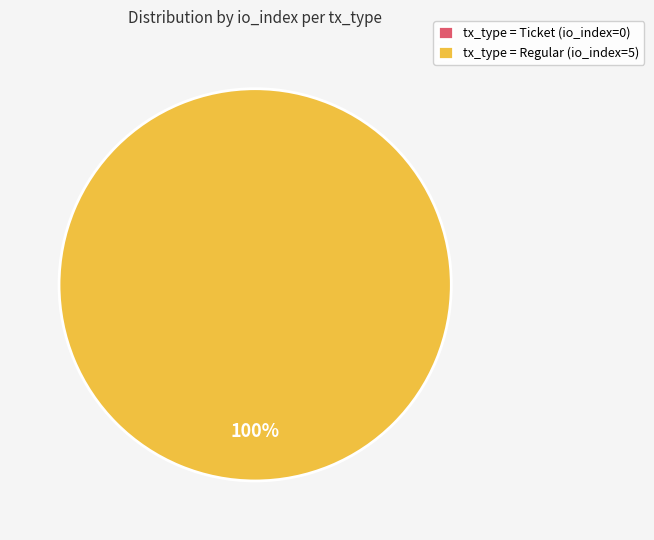

What is the smallest slice in the pie chart?

Ticket